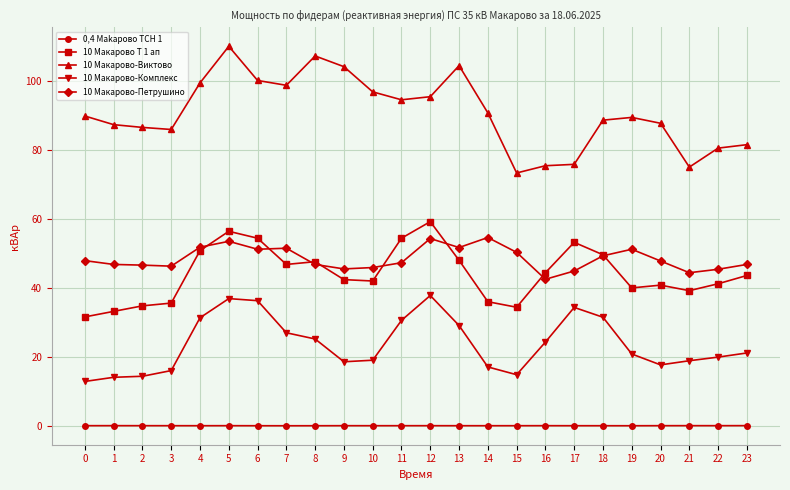

Which series has the largest range (max minus min)?

10 Макарово-Виктово